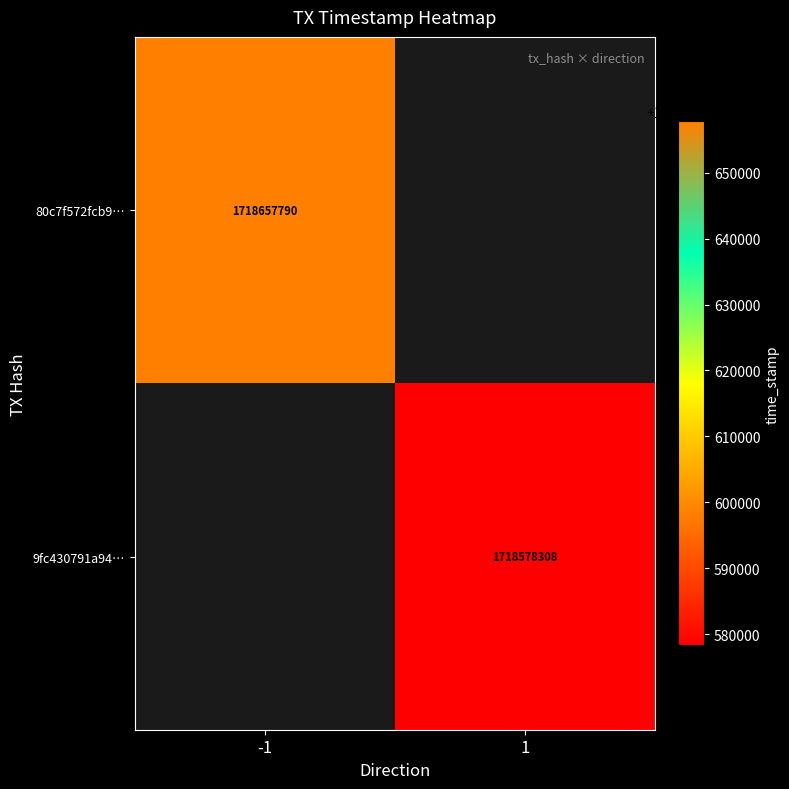

The 9fc430791a94… series shows 1073891965 at 1. True or false?

False